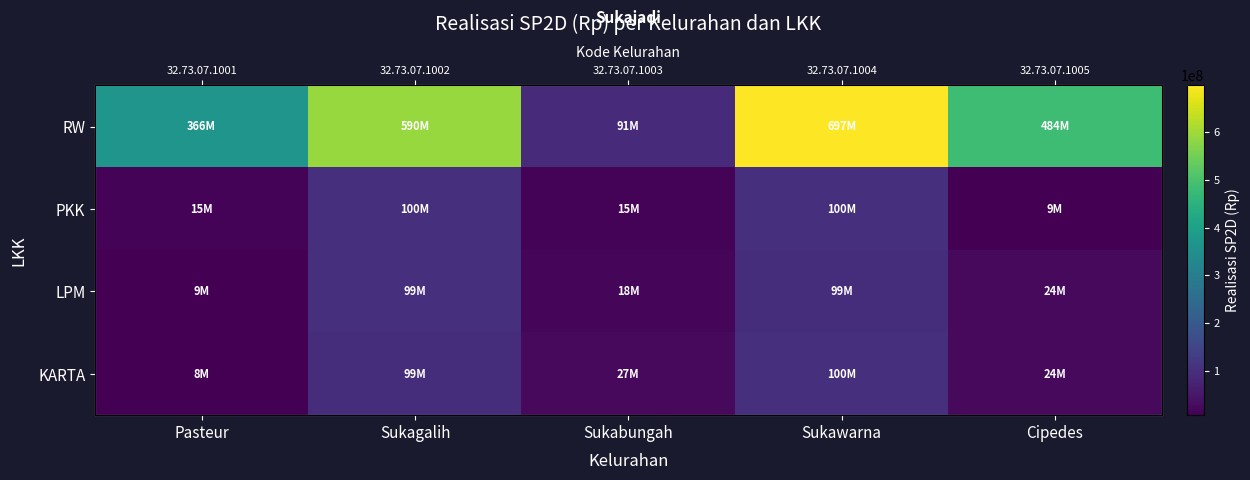

How many data points in RW are above 483859200?

2